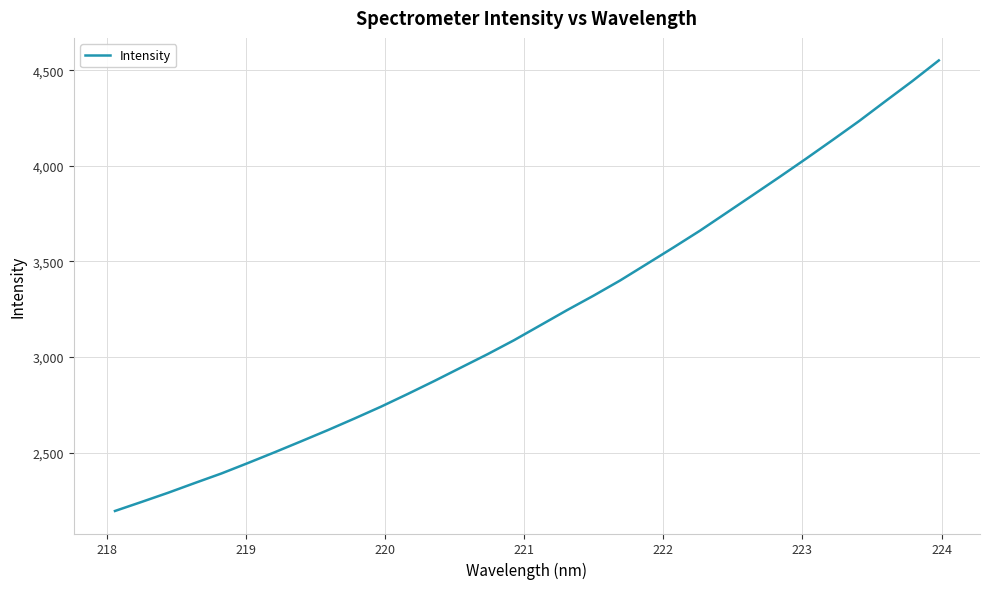

What is the sum of all values?

102863.0